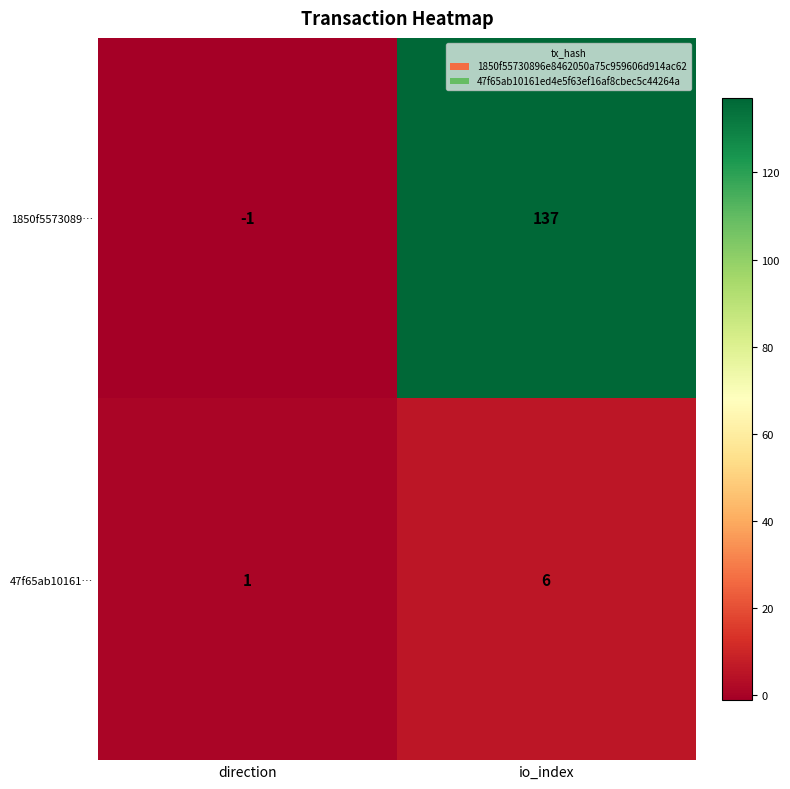

List the series in order of their overall mean, highest first.

1850f5573089…, 47f65ab10161…